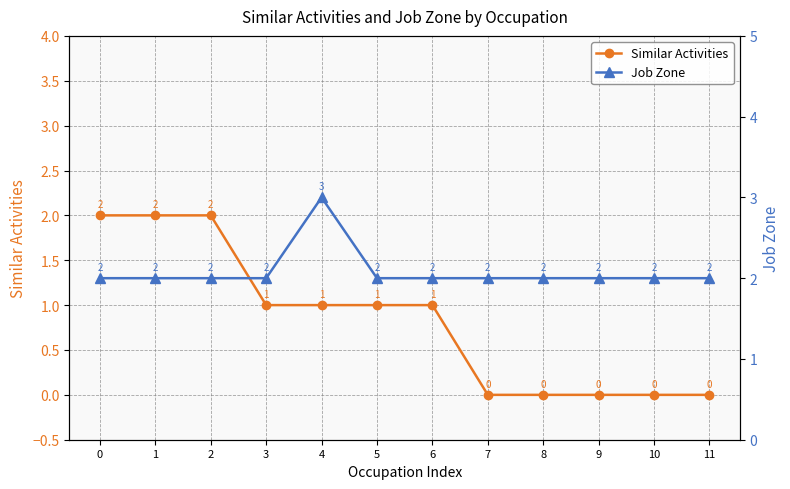

Which series has the largest range (max minus min)?

Similar Activities